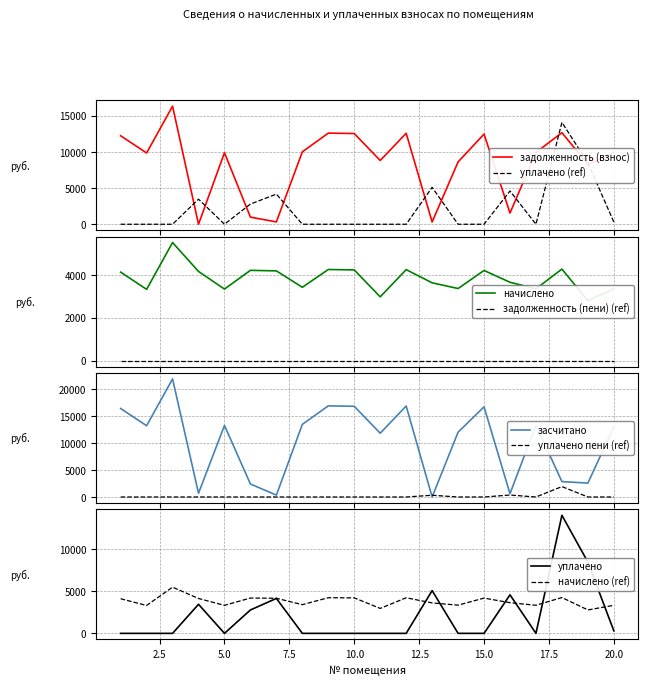

Rank the series at 20 from lowest to highest value.

уплачено пени, уплачено, начислено, задолженность (взнос), засчитано